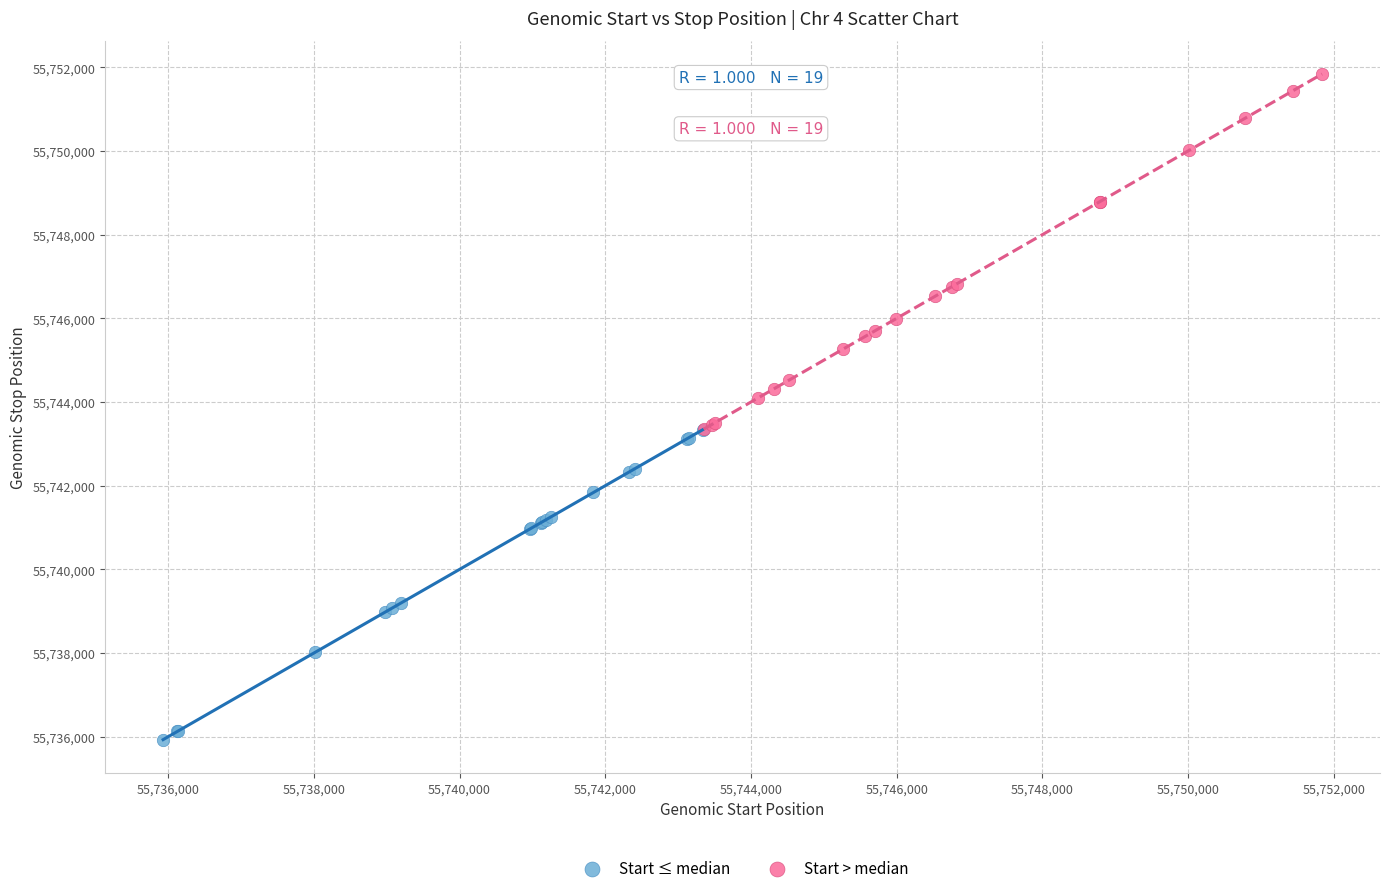

Which series reaches the minimum Y coordinate?

Start ≤ median